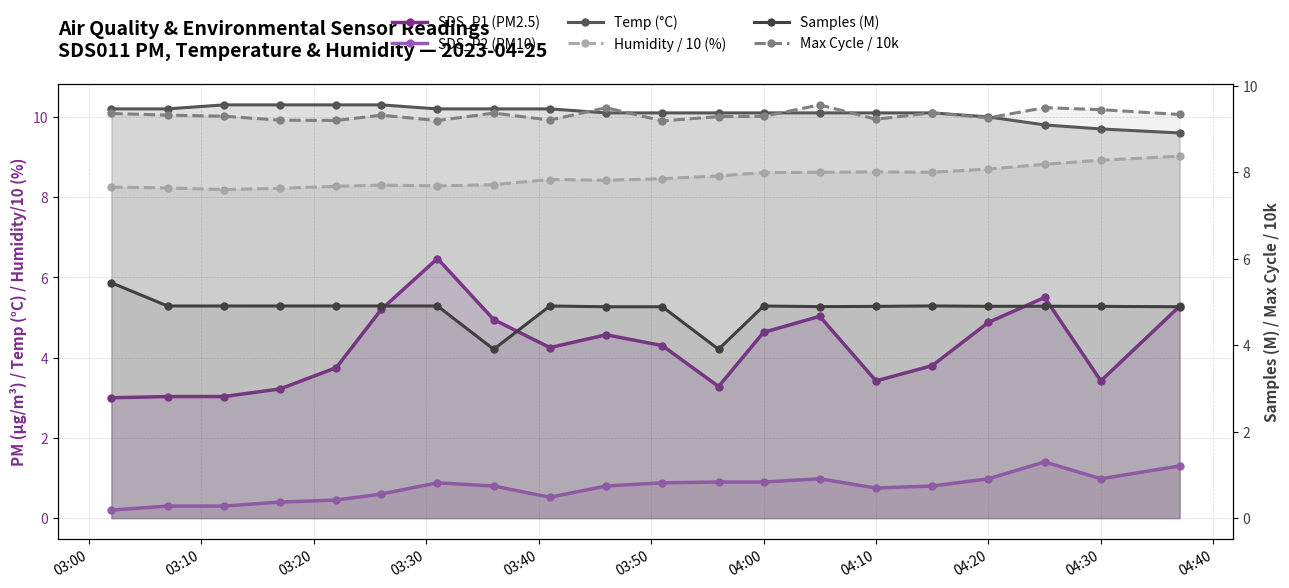

What is the average value of the Max Cycle / 10k series?

9.3